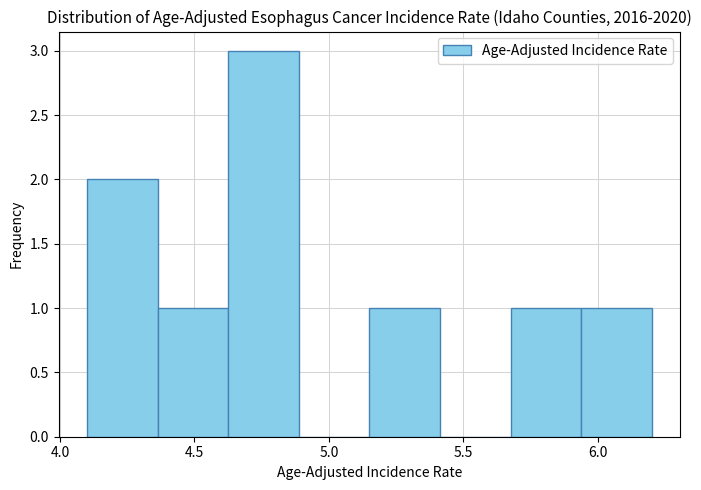

What is the height of the bar covering 5.70 to 5.95 on the x-axis? Neither the bar edges nor the heights are printed on the chart, so give them approximately, as read against the axes.

1